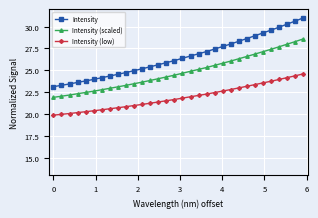

What is the difference between the maximum and minimum values in the Intensity (scaled) series?

6.7